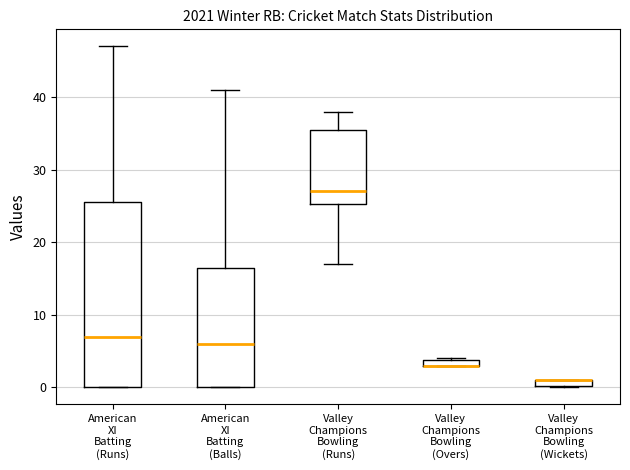

Where does the median line of the box for American XI Batting (Balls) sit on the y-axis? The values are not printed on the chart, so give them approximately, as read against the axis.

6